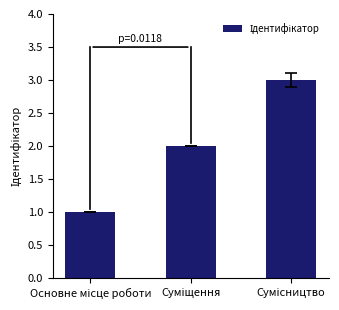

What is the sum of all values?

6